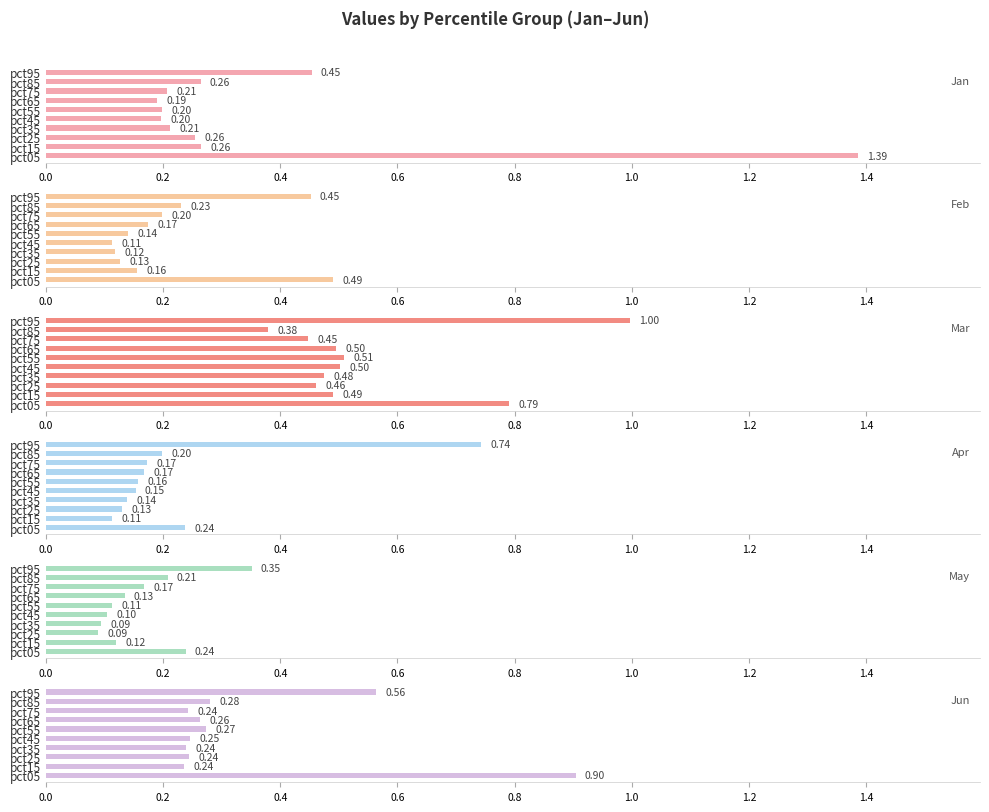

Rank the series by their maximum value, from highest to lowest.

Jan, Mar, Jun, Apr, Feb, May